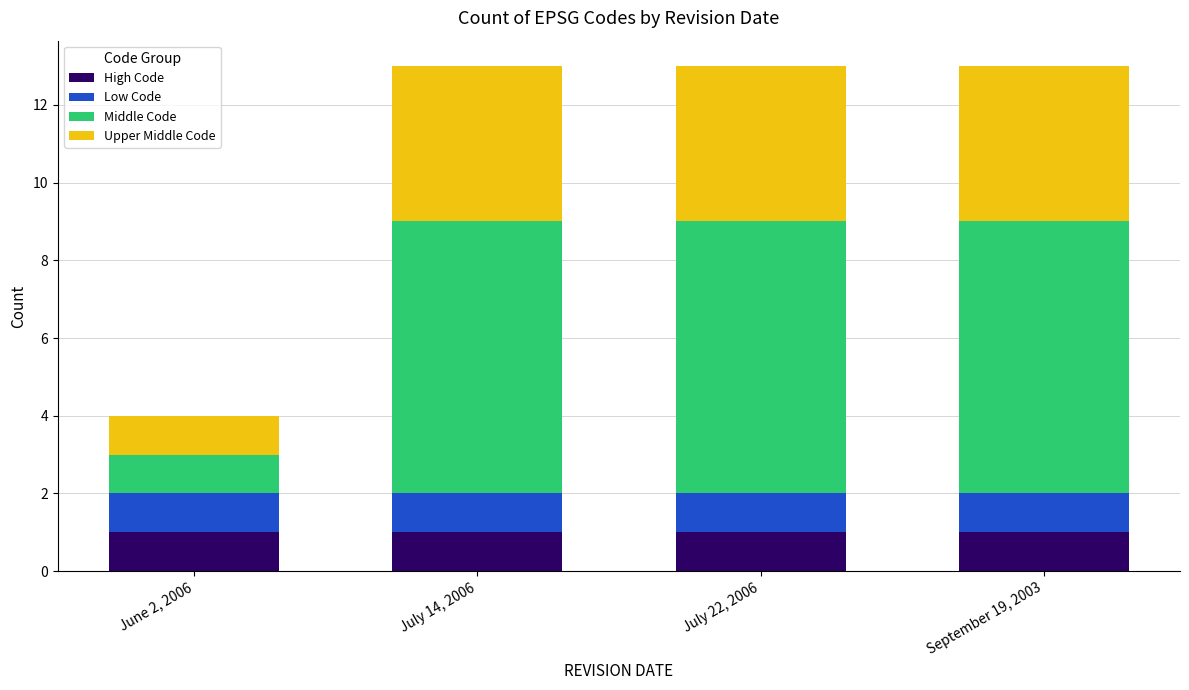

Reading left to right, list the values for the High Code series.

June 2, 2006=1	July 14, 2006=1	July 22, 2006=1	September 19, 2003=1